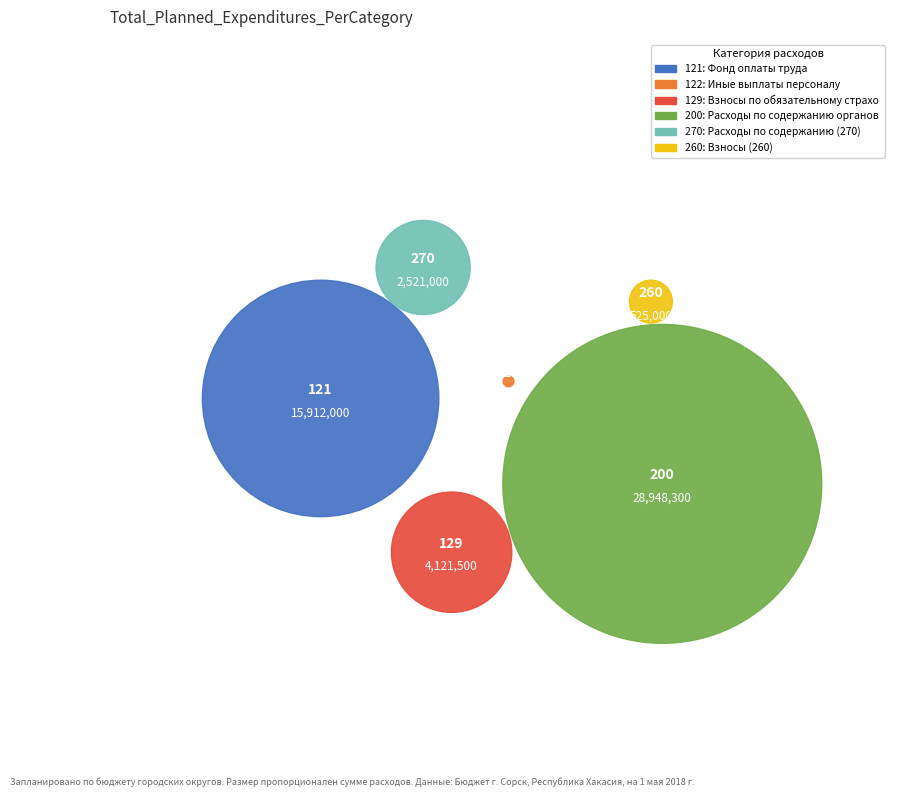

Do Взносы по обязательному страхованию and Взносы (260) together represent more than half of the pie?

No